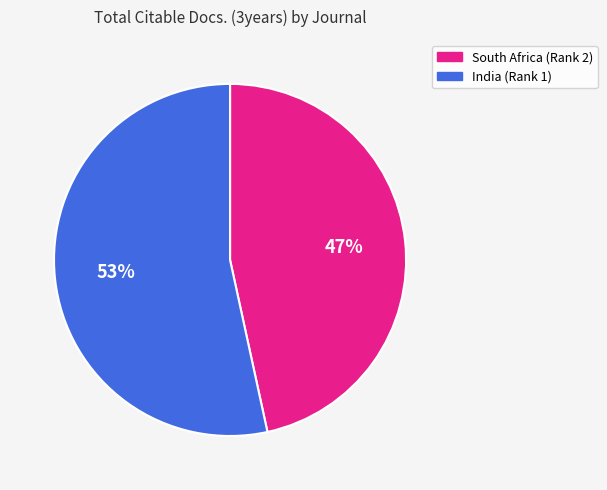

How many slices are in this pie chart?

2